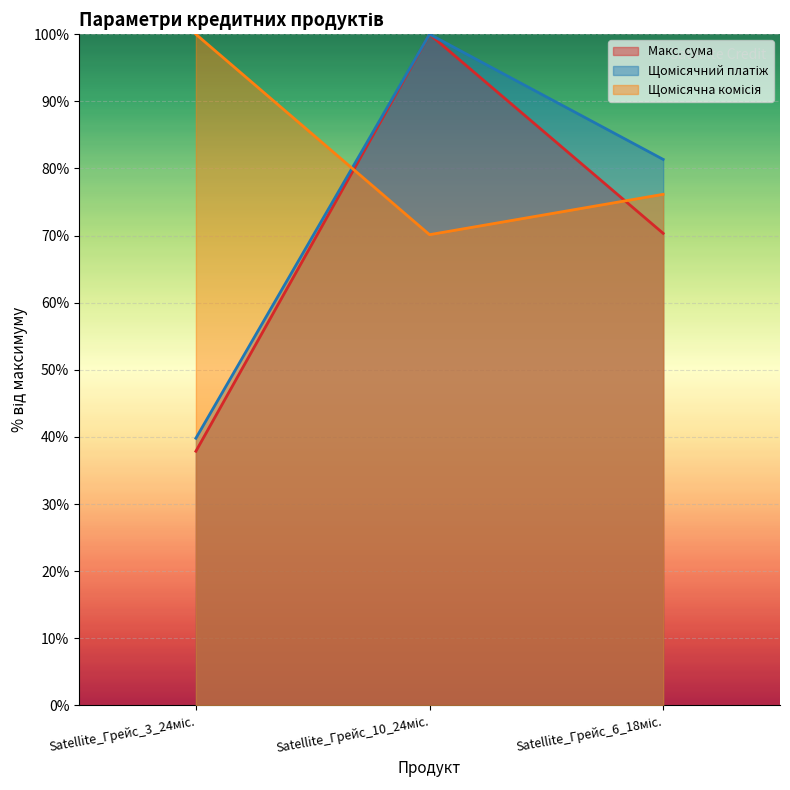

The value of Щомісячна комісія at Satellite_Грейс_10_24міс. is 70.1. True or false?

True